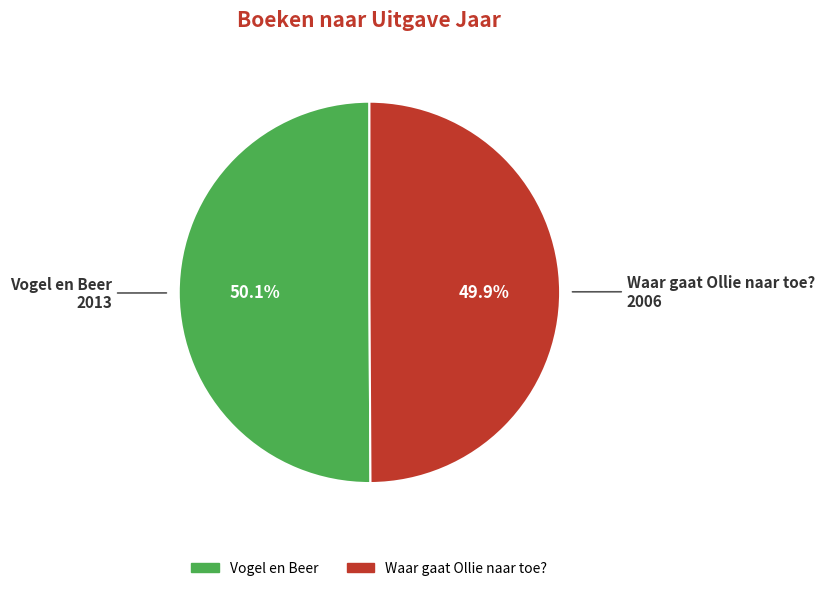

Does any single category account for the majority?

Yes